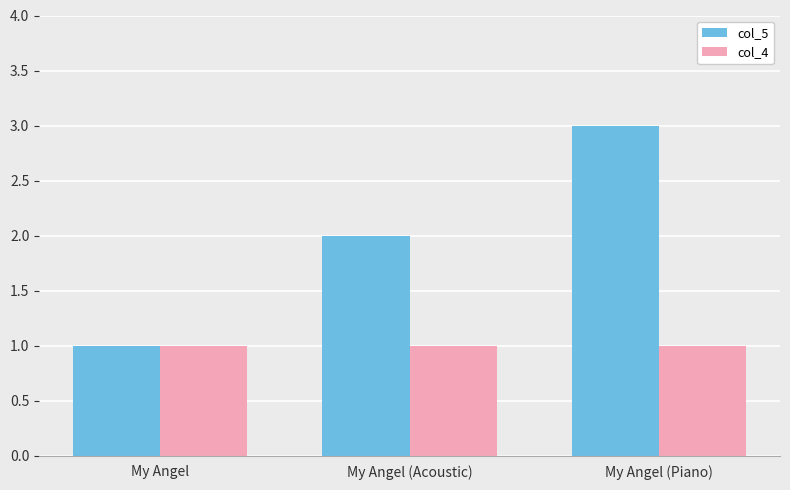

What is the sum of all col_5 values?

6